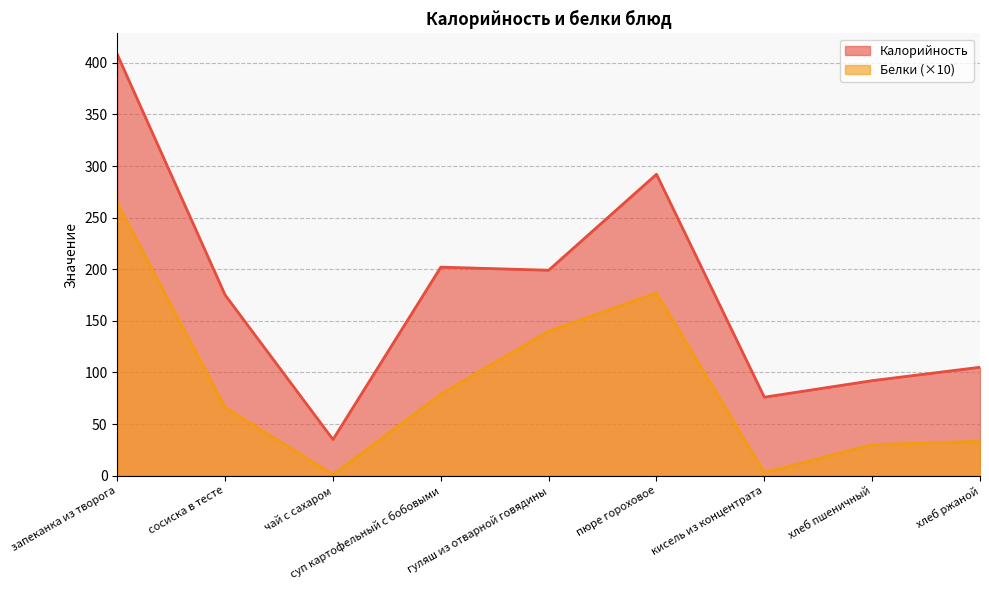

What is the difference between the highest and lowest values at чай с сахаром?

34.0